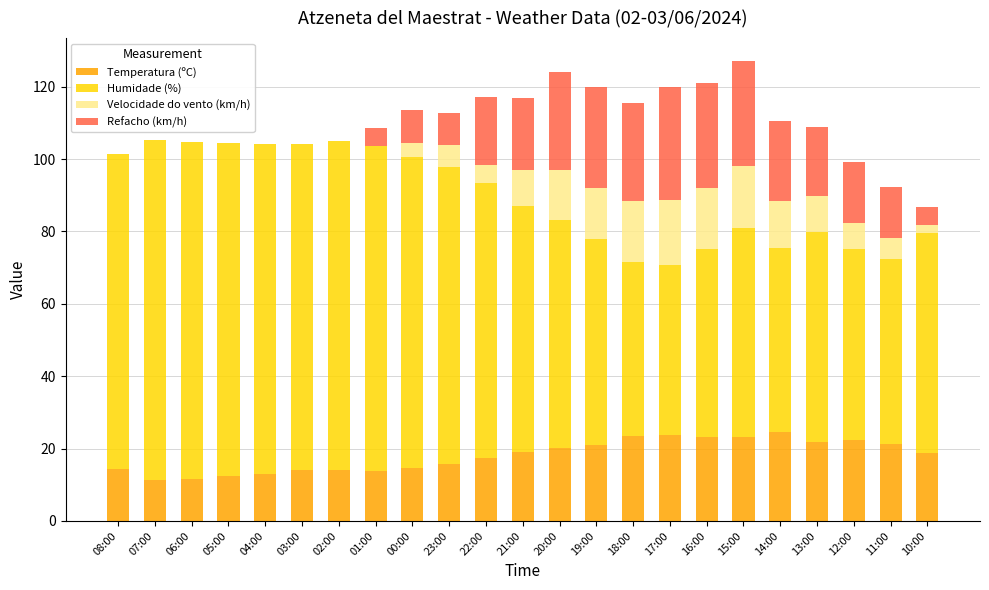

What is the maximum value for Temperatura (ºC)?

24.5